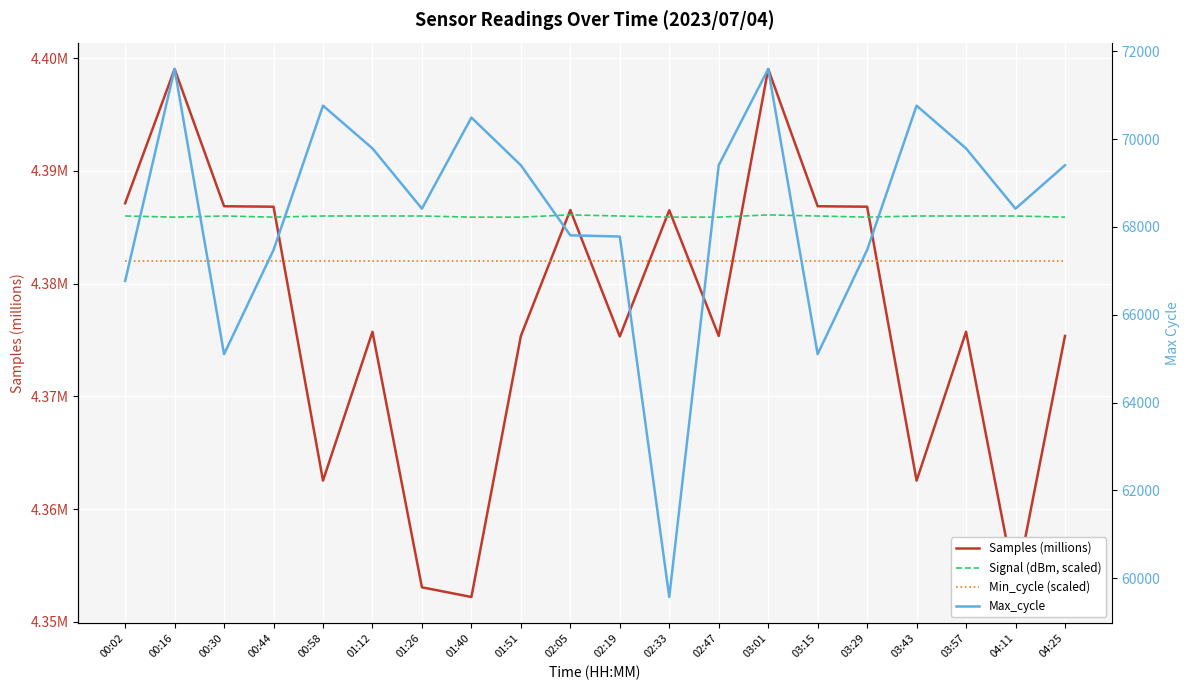

Reading left to right, transcribe all the data shown in this chart.

Samples (millions): 4.4	4.4	4.4	4.4	4.4	4.4	4.4	4.4	4.4	4.4	4.4	4.4	4.4	4.4	4.4	4.4	4.4	4.4	4.4	4.4
Signal (dBm, scaled): 4.4	4.4	4.4	4.4	4.4	4.4	4.4	4.4	4.4	4.4	4.4	4.4	4.4	4.4	4.4	4.4	4.4	4.4	4.4	4.4
Min_cycle (scaled): 4.4	4.4	4.4	4.4	4.4	4.4	4.4	4.4	4.4	4.4	4.4	4.4	4.4	4.4	4.4	4.4	4.4	4.4	4.4	4.4
Max_cycle: 66768.0	71594.0	65101.0	67474.0	70760.0	69786.0	68414.0	70489.0	69403.0	67807.0	67780.0	59572.0	69403.0	71594.0	65101.0	67474.0	70760.0	69786.0	68414.0	69403.0